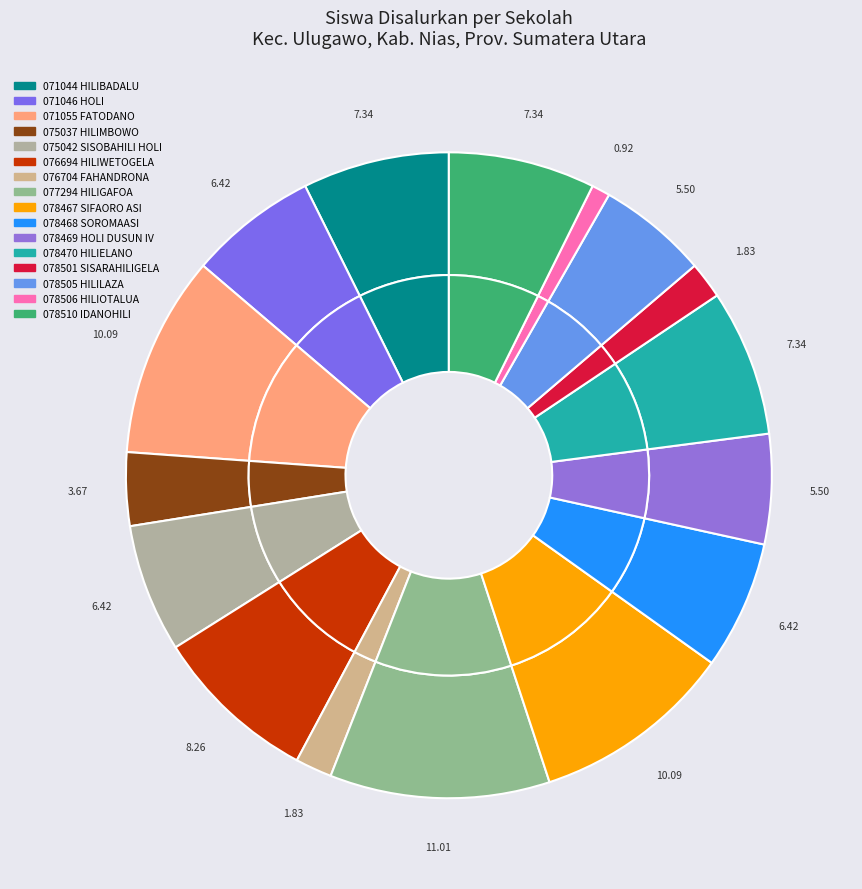

Between SD NEGERI 076694 HILIWETOGELA and SD NEGERI 077294 HILIGAFOA FATODANO, which is larger?

SD NEGERI 077294 HILIGAFOA FATODANO